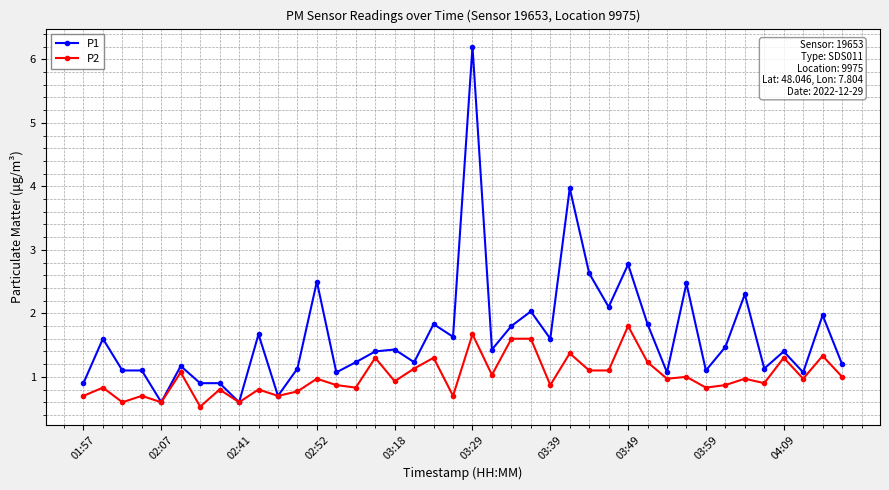

Does the chart display data point markers on the line(s)?

Yes